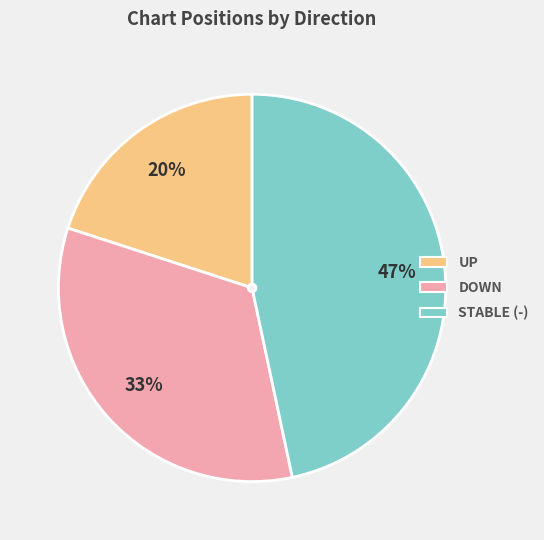

To the nearest percent, what is the difference between the largest and smallest slice percentages?

27%